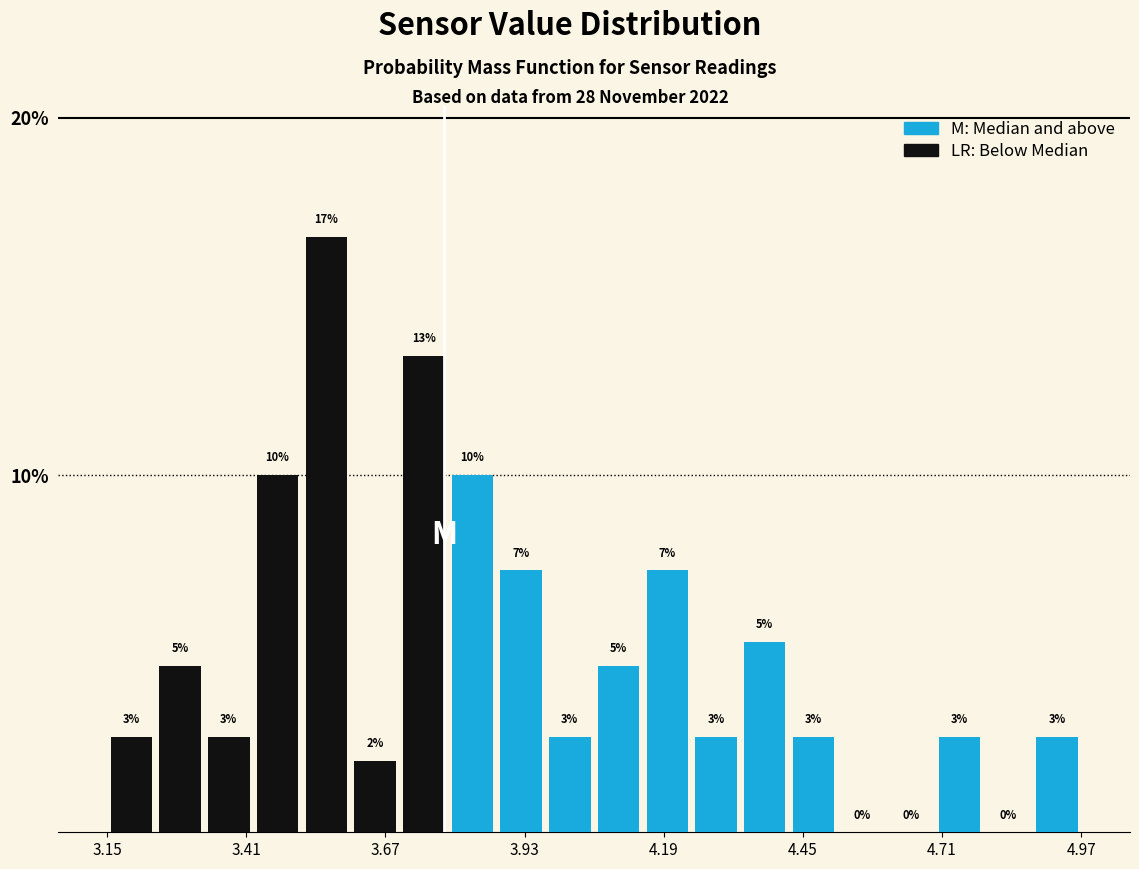

Read against the x-axis, roughly where is the centre of the tallest bar?

3.55